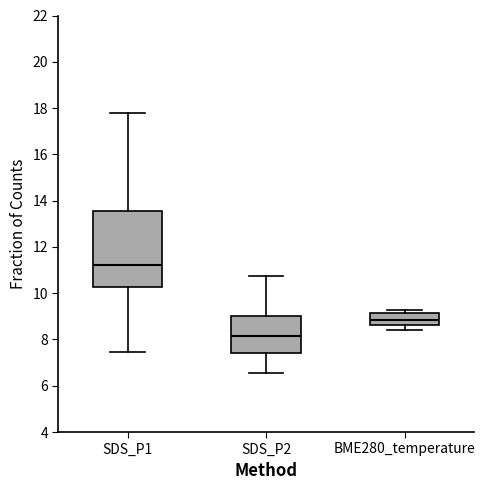

Reading left to right, transcribe this box plot: for each box, give where its median line is, the range the box spans, and where its two whiskers end, as read against the y-axis. The values are not printed on the chart, so give them approximately, as read against the axis.

SDS_P1: median 11.2, box 10.2 to 13.6, whiskers 7.4 to 17.8
SDS_P2: median 8.2, box 7.4 to 9.0, whiskers 6.6 to 10.8
BME280_temperature: median 8.8, box 8.6 to 9.2, whiskers 8.4 to 9.2 (just above the box's upper edge)